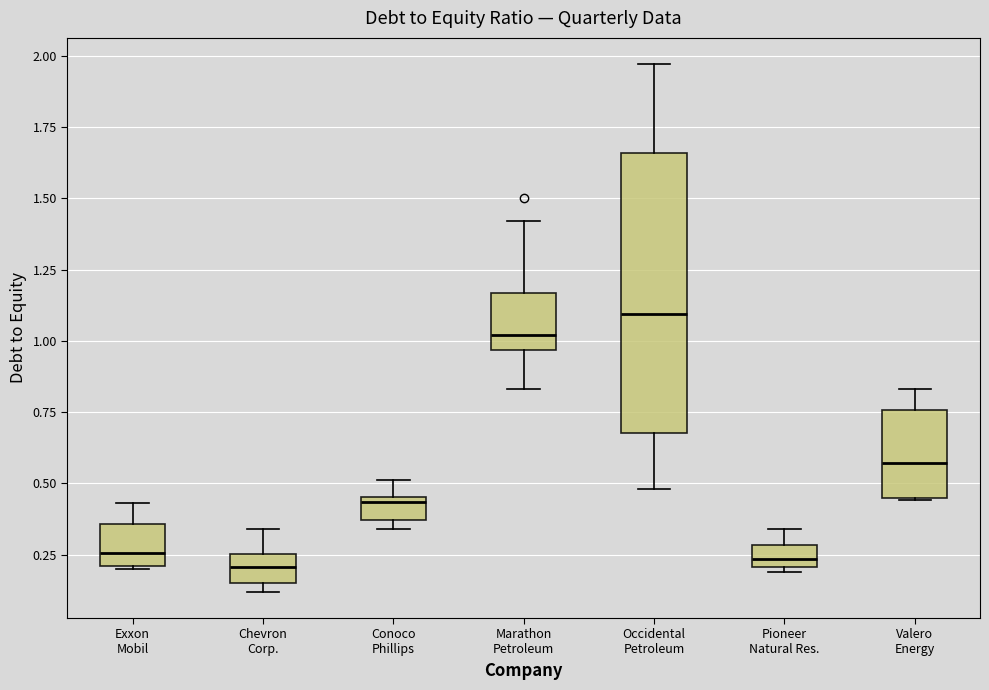

Comparing the boxes themselves (not the whiskers), which one is the tallest?

Occidental Petroleum